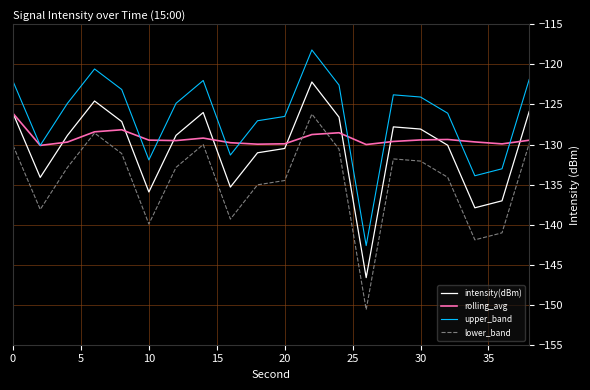

What are all the series names shown in the legend?

intensity(dBm), rolling_avg, upper_band, lower_band